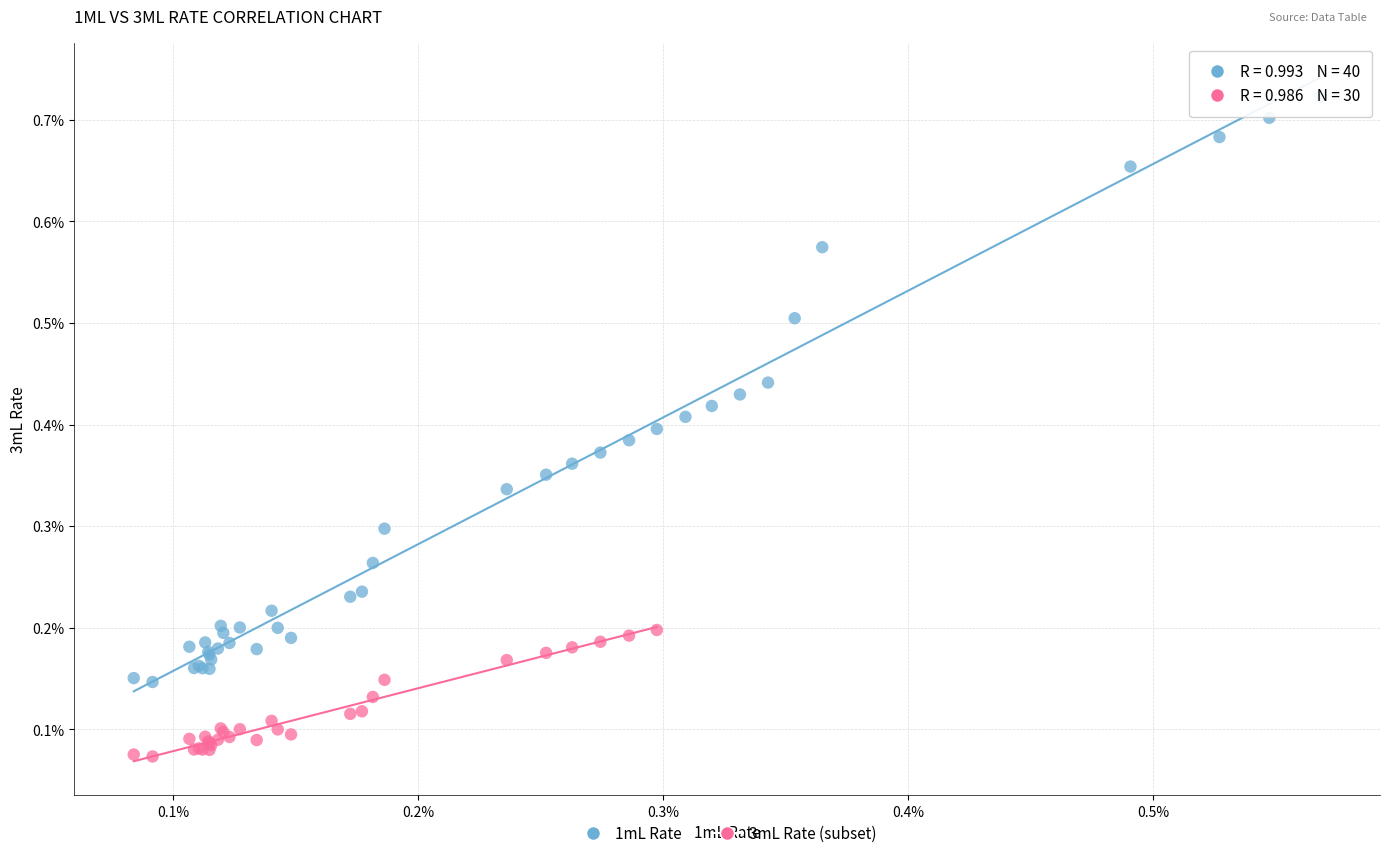

What are all the series names shown in the legend?

1mL Rate, 3mL Rate (subset)